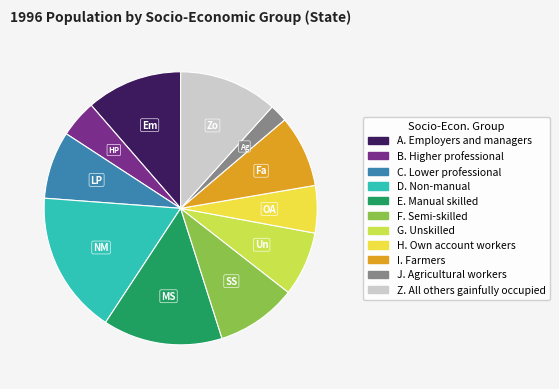

Count the number of slices in the pie.

11